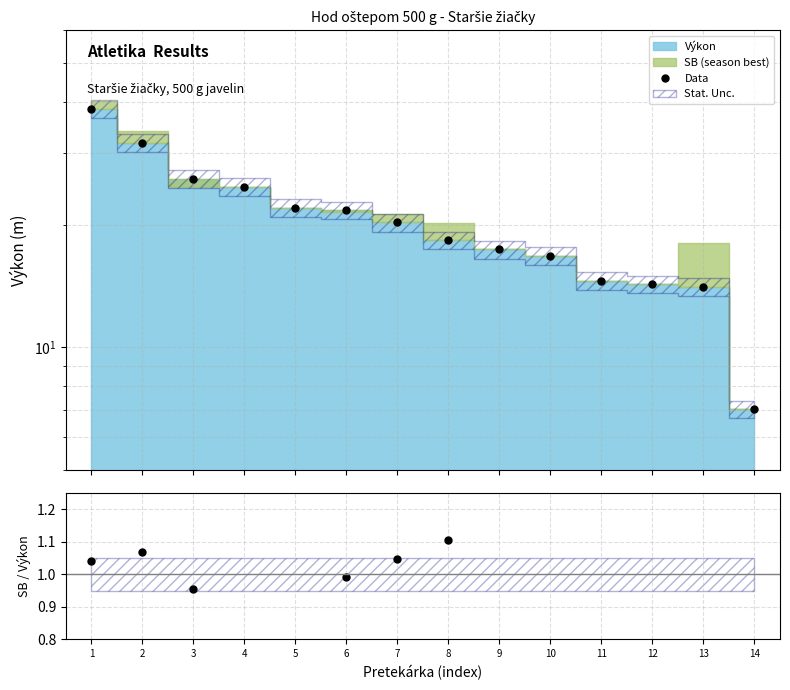

At how many categories does at least one series exceed 23?

4